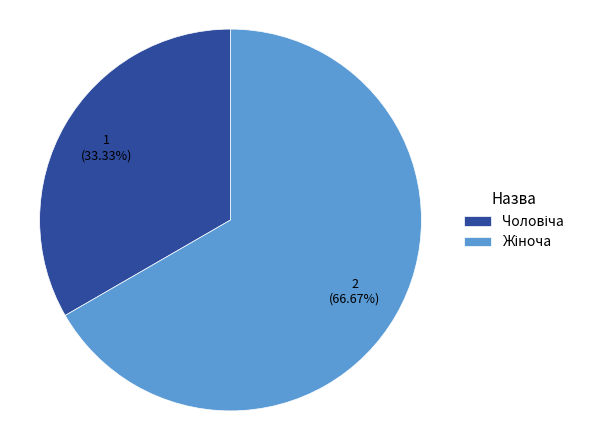

Does any single category account for the majority?

Yes